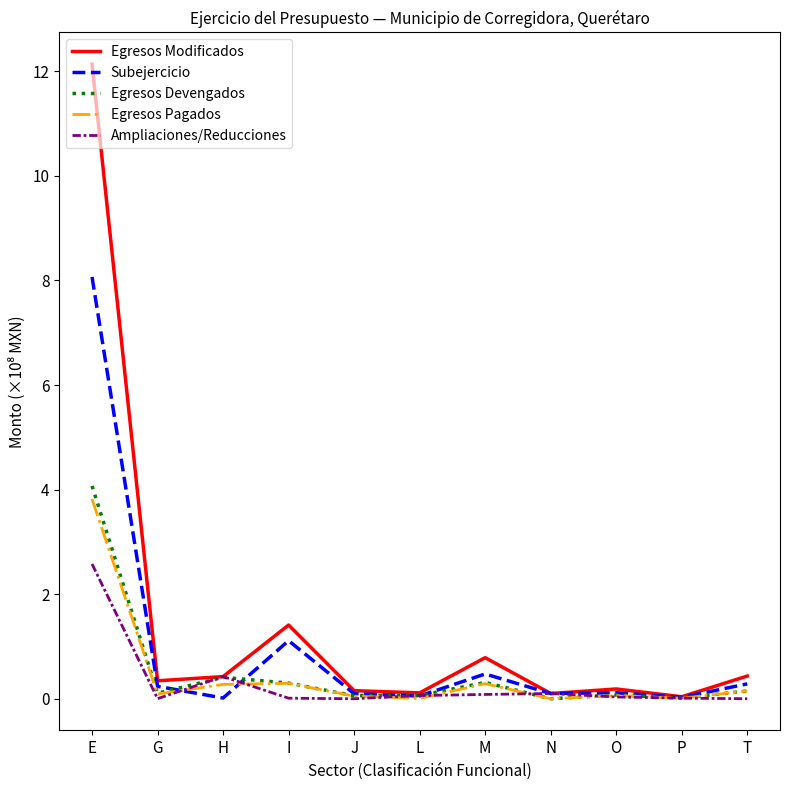

What is the average value of the Egresos Pagados series?

0.5